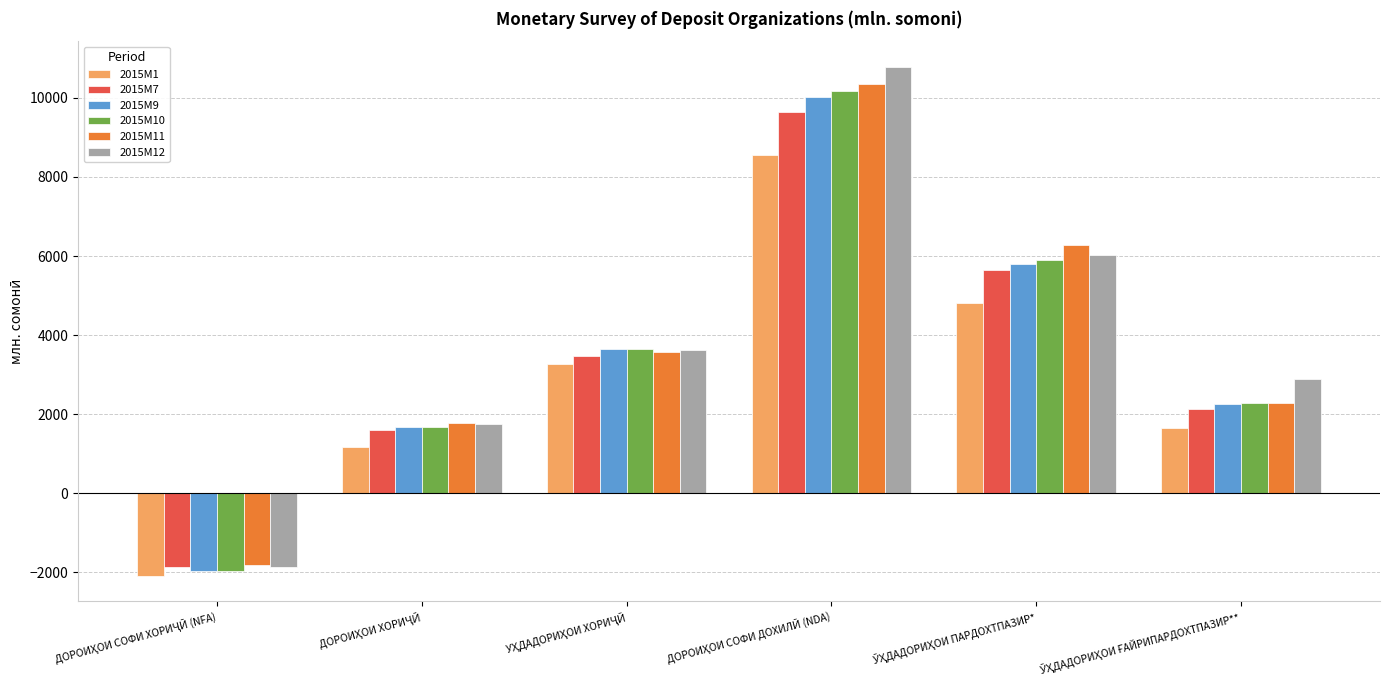

How many values in 2015M12 are below zero?

1